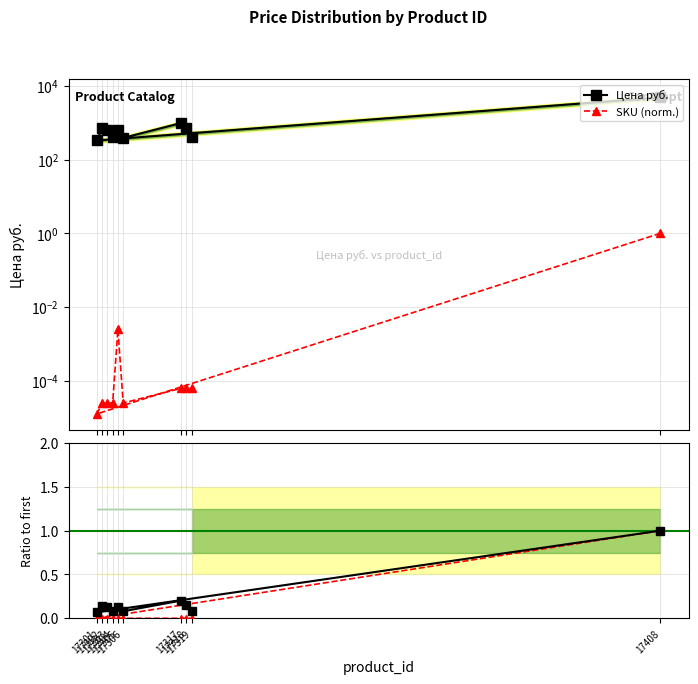

Is the value of Цена руб. at 17302 greater than the value of SKU (norm.) at 17302?

Yes